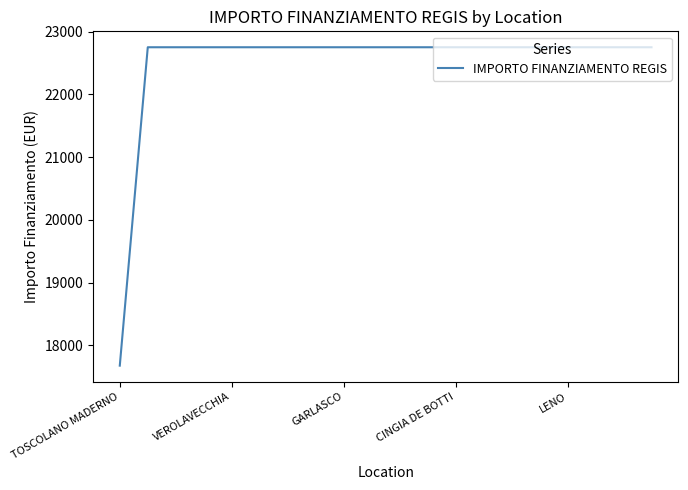

What is the difference between the maximum and minimum values?

5075.2